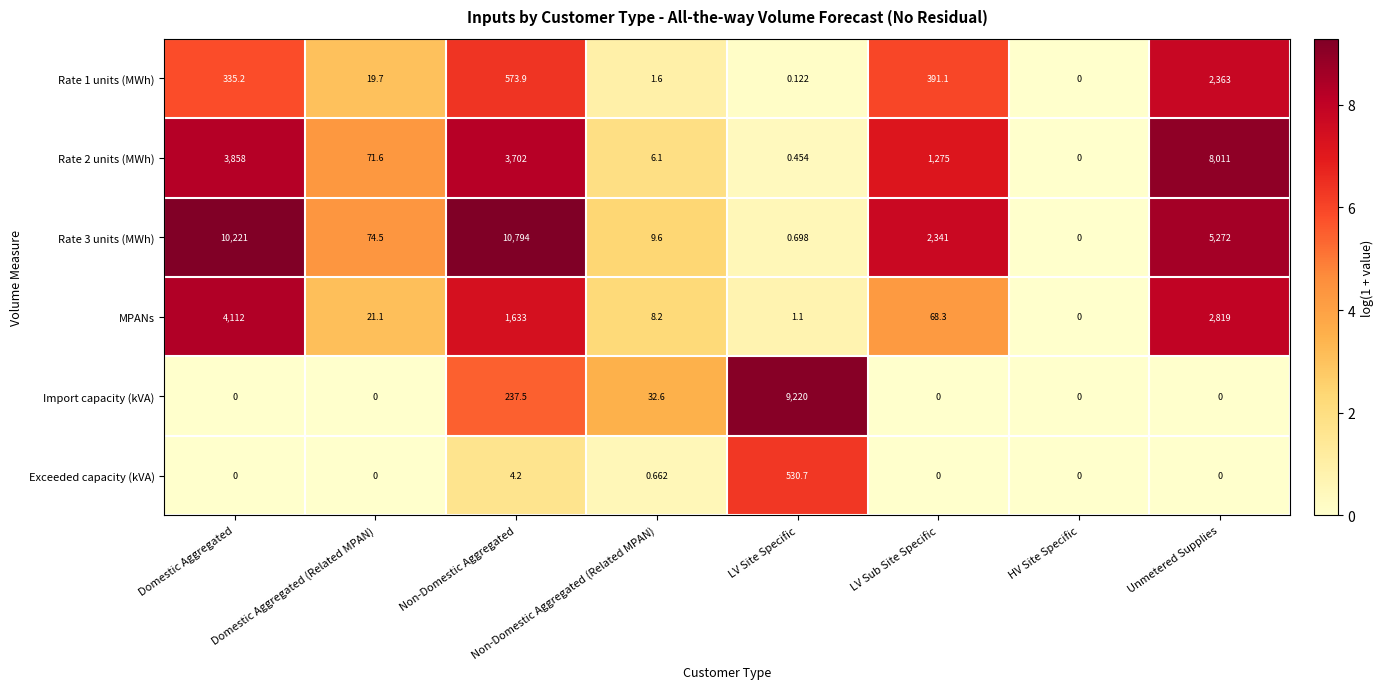

How many distinct data groups are displayed?

6